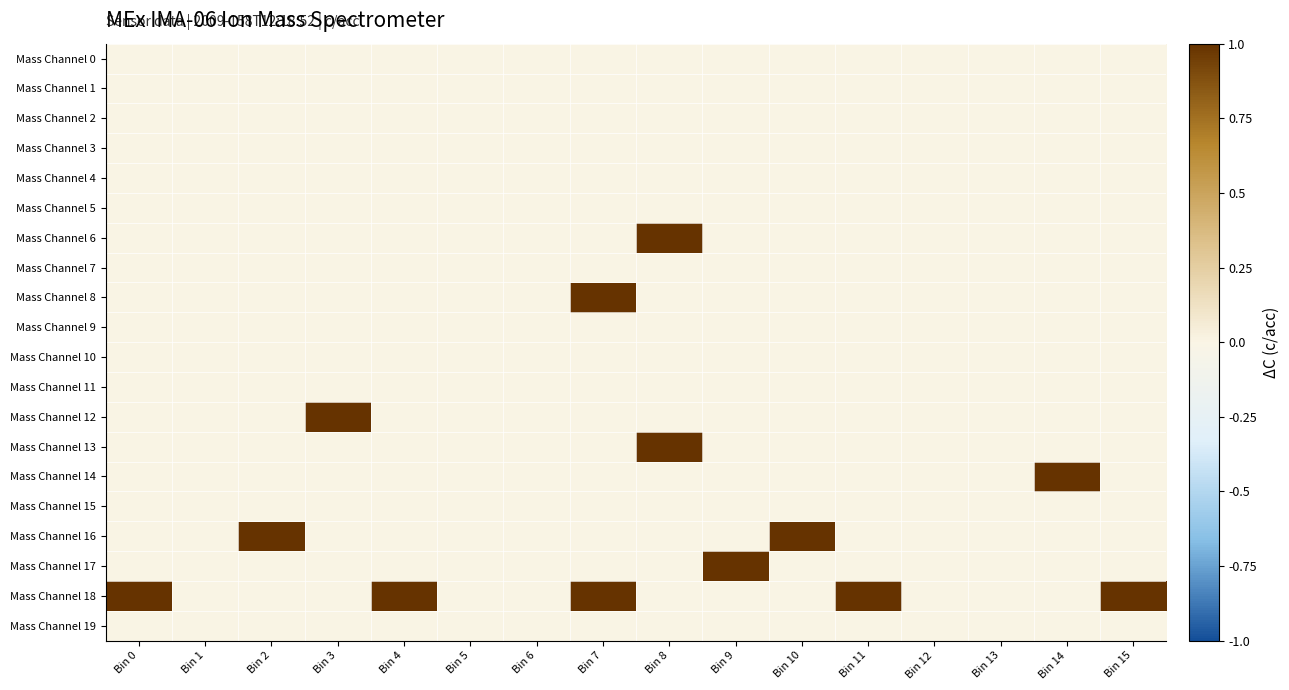

What is the greatest value displayed?

1